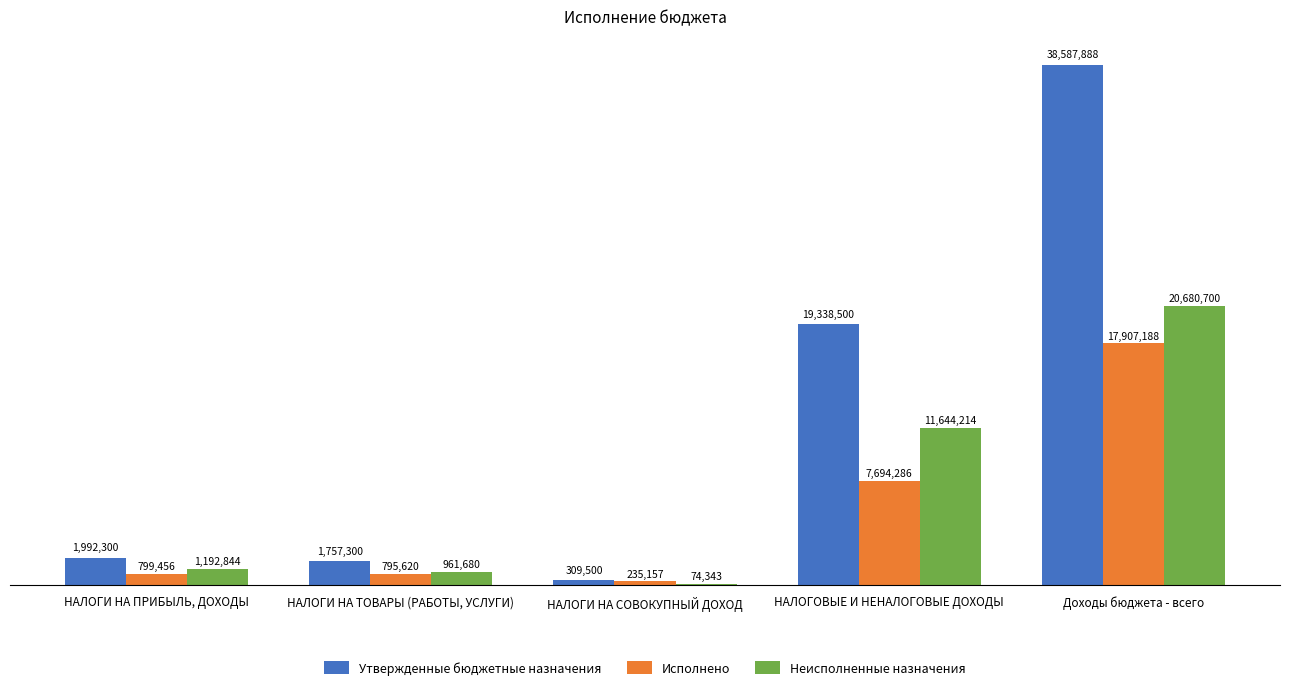

At which label is Исполнено closest to 9071172?

НАЛОГОВЫЕ И НЕНАЛОГОВЫЕ ДОХОДЫ